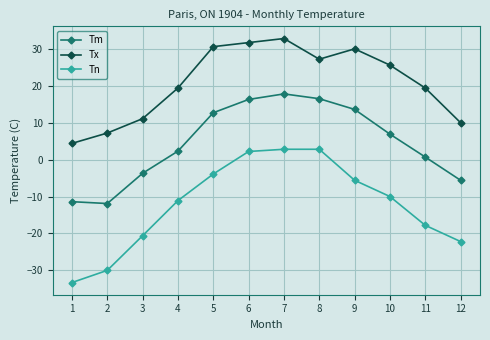

What is the sum of all Tm values?

54.2